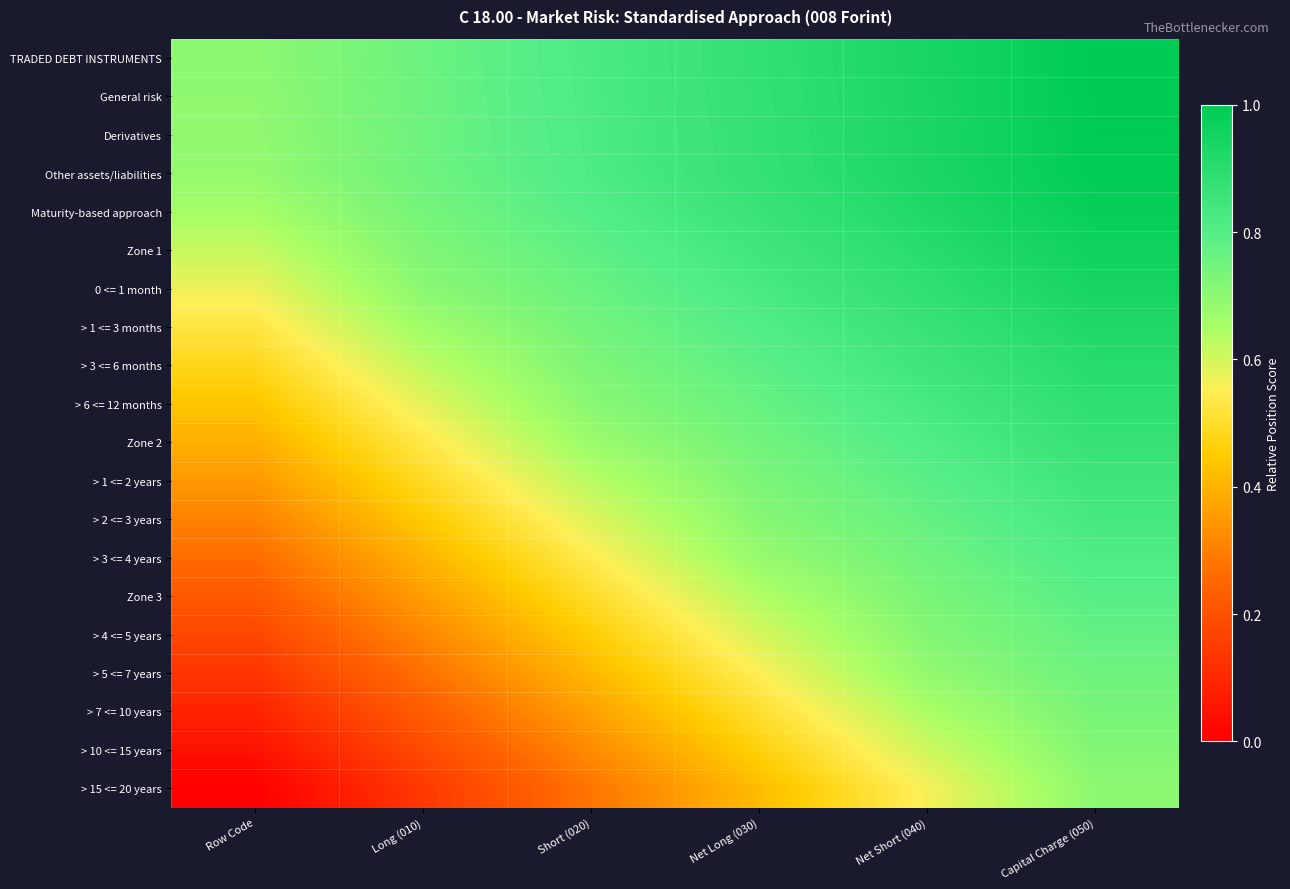

Which series has the largest total across all categories?

TRADED DEBT INSTRUMENTS